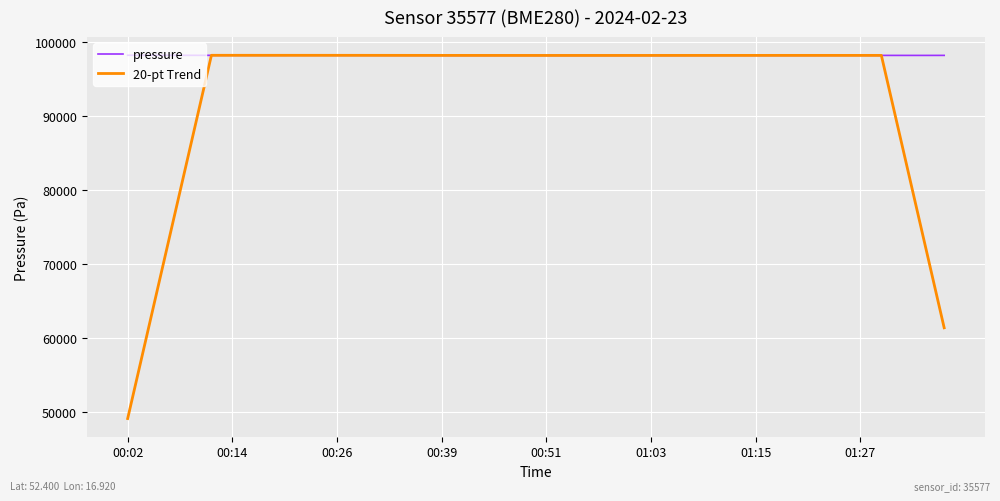

How many lines are shown in the chart?

2